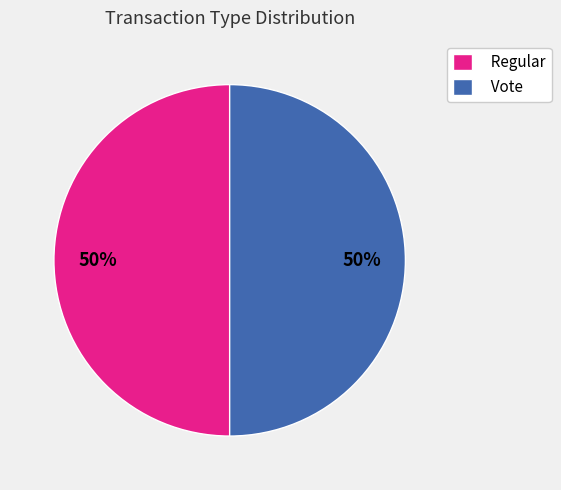

The Regular slice represents 60% of the pie. True or false?

False